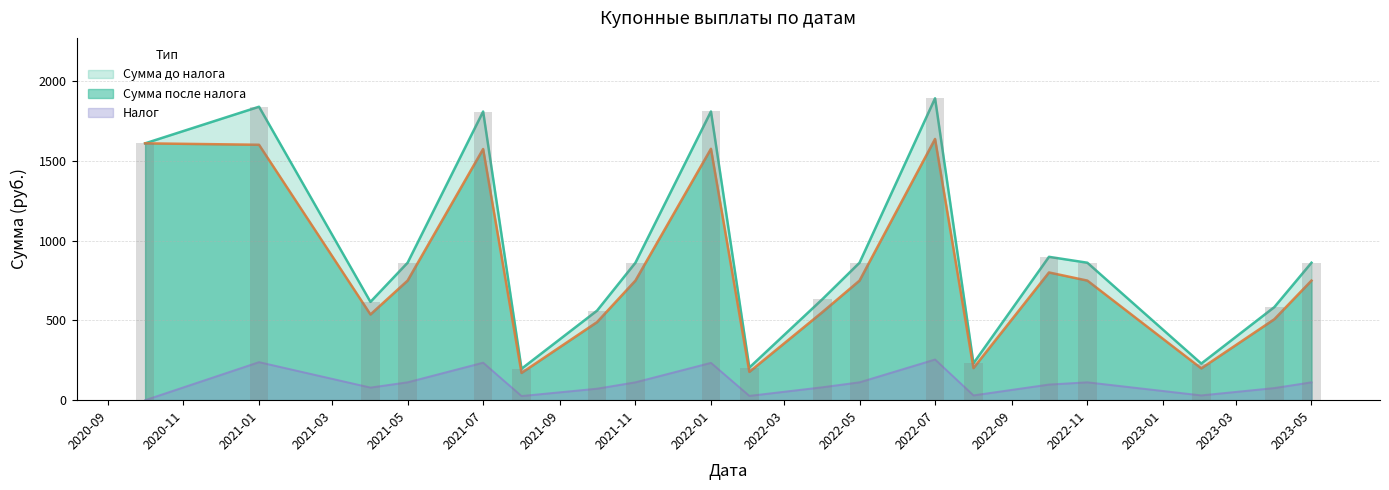

Rank the series by their maximum value, from lowest to highest.

Налог, Сумма после налога, Сумма до налога